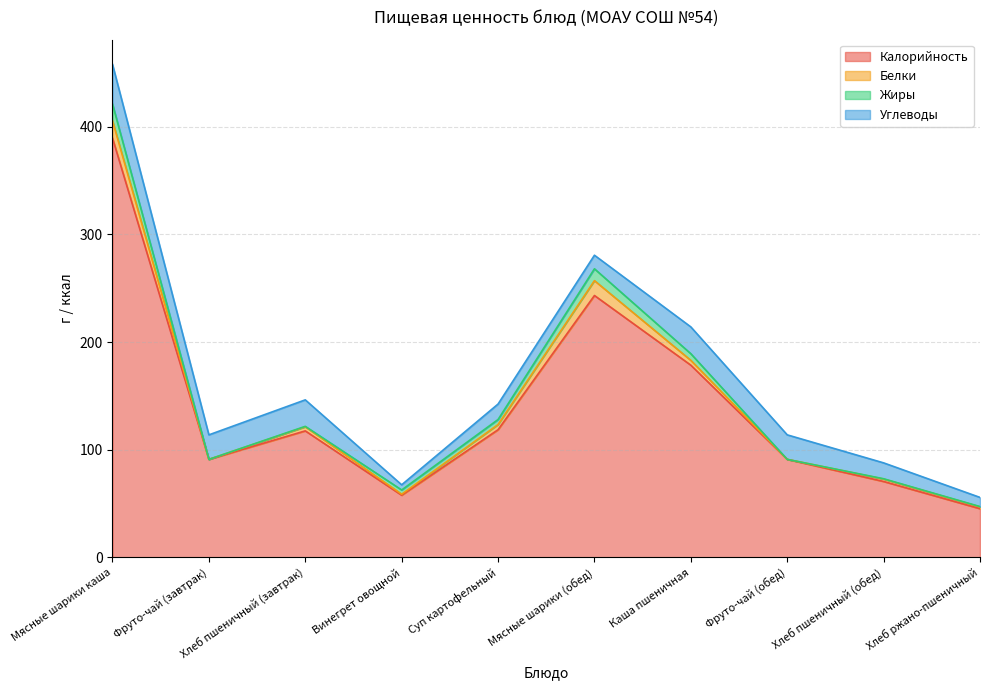

The value of Белки at Каша пшеничная is 4.5. True or false?

True